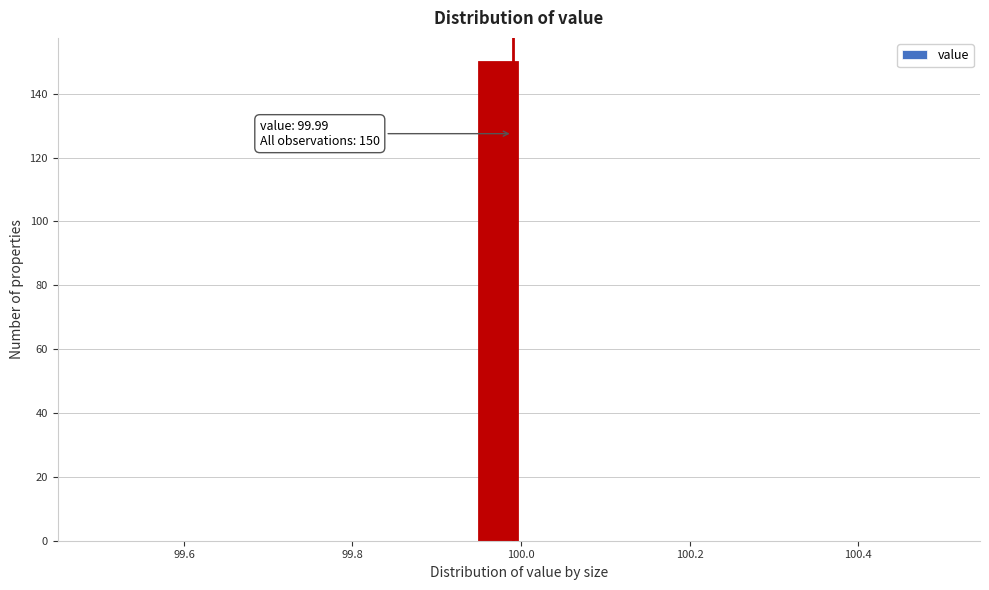

Around what value on the x-axis is the tallest bar? Give the approximate position of its centre, as read against the axis.

99.98